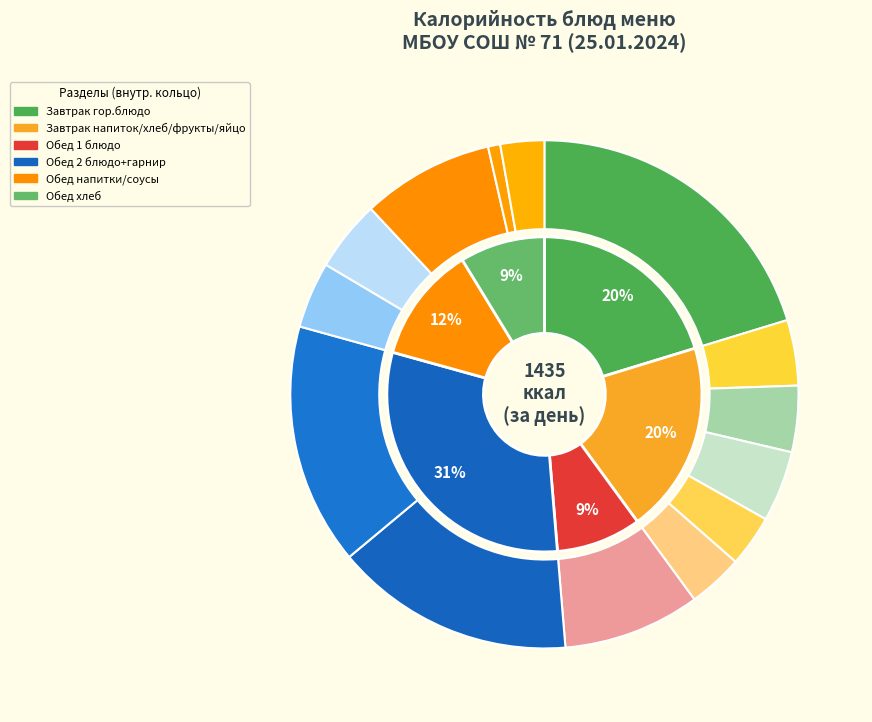

Count the number of slices in the pie.

14